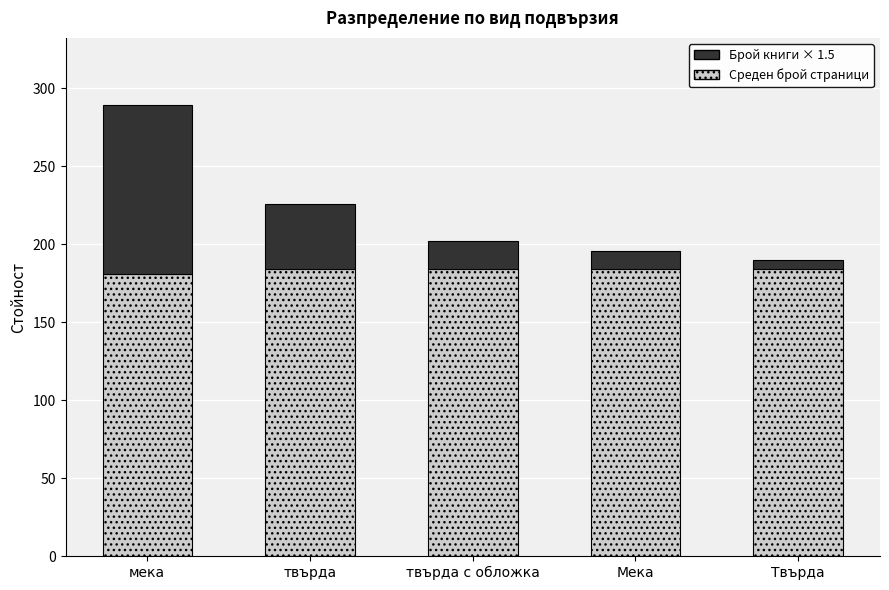

How many values in the Среден брой страници series are below 184?

1